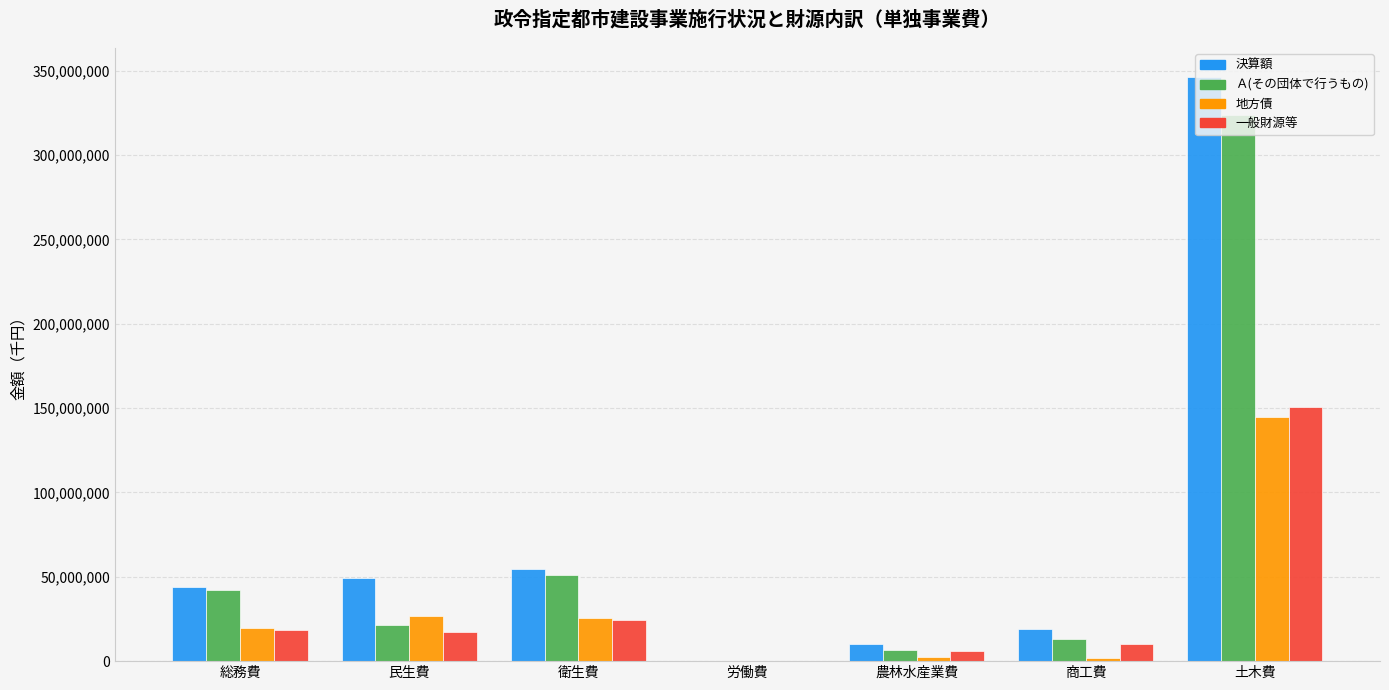

At which label does Ａ(その団体で行うもの) reach its peak?

土木費